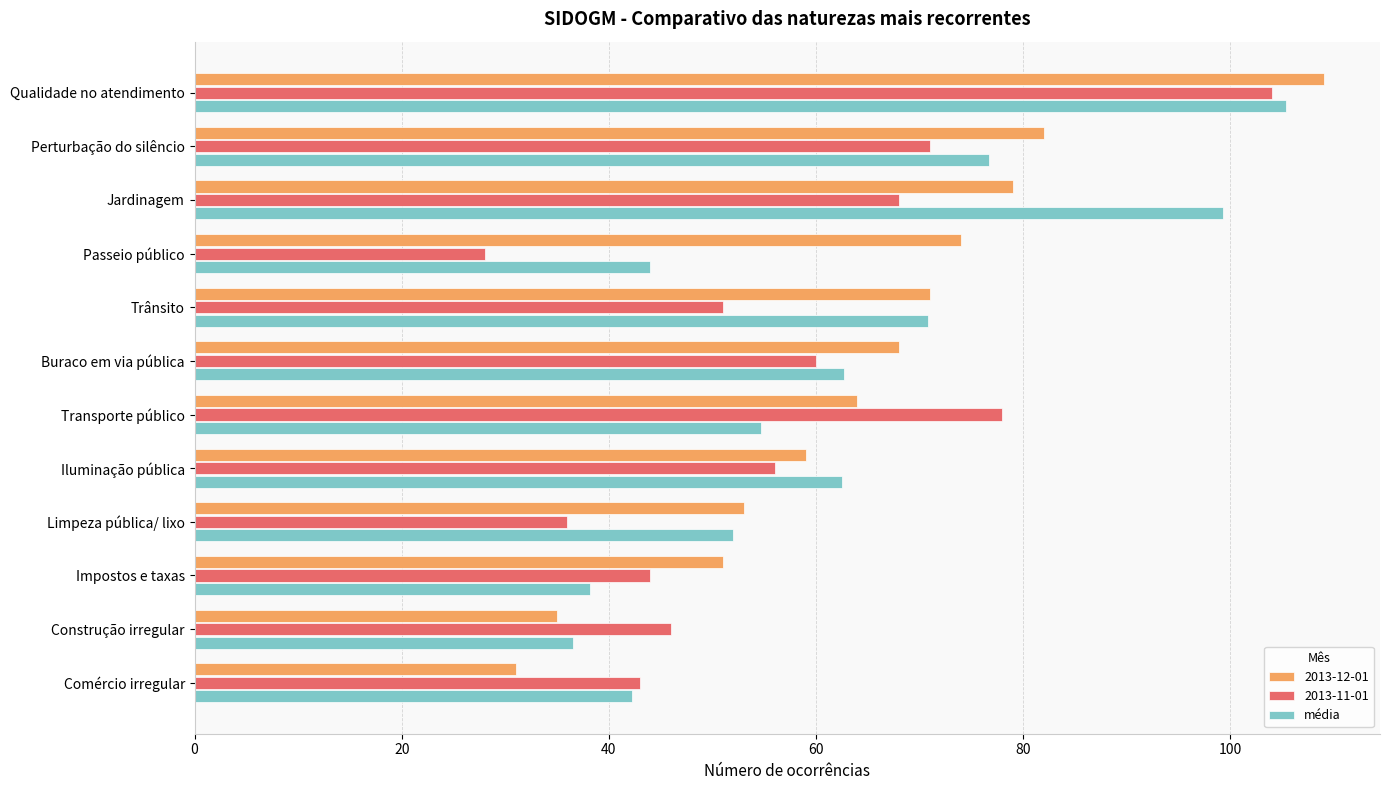

Read the 2013-12-01 value at Comércio irregular.

31.0